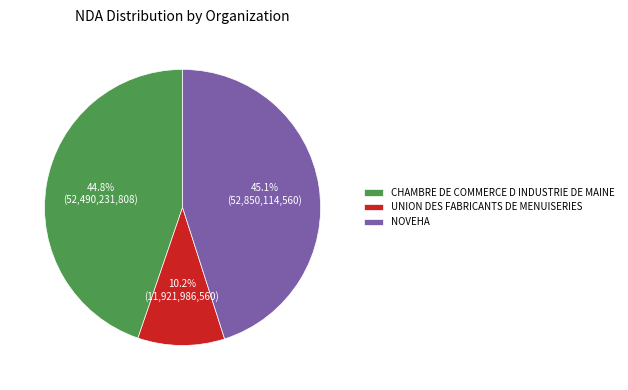

Approximately how many times larger is the value at CHAMBRE DE COMMERCE D INDUSTRIE DE MAINE compared to NOVEHA?

1.0